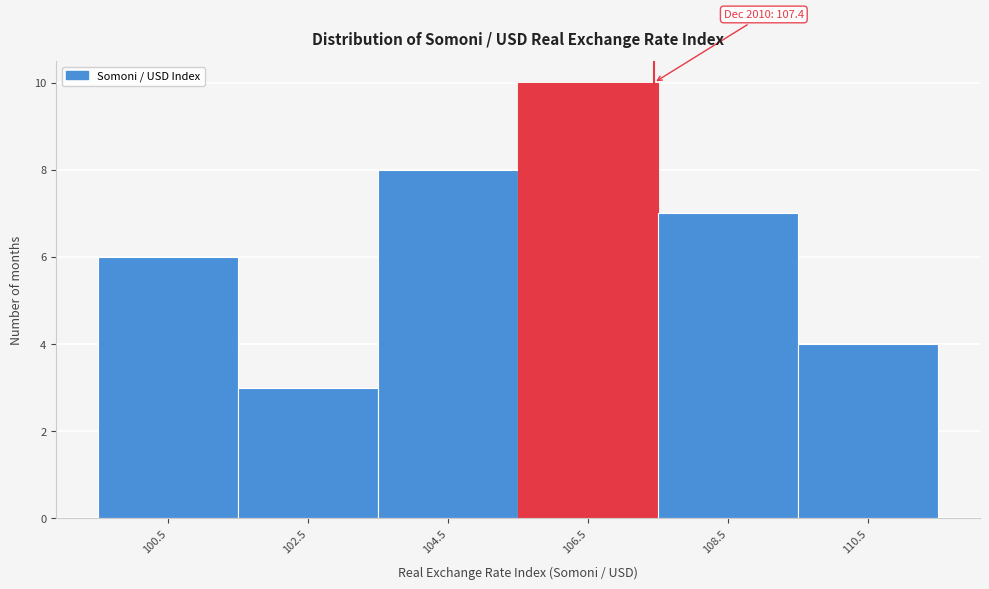

Over which range of the x-axis is the bar tallest?

105.5 to 107.5